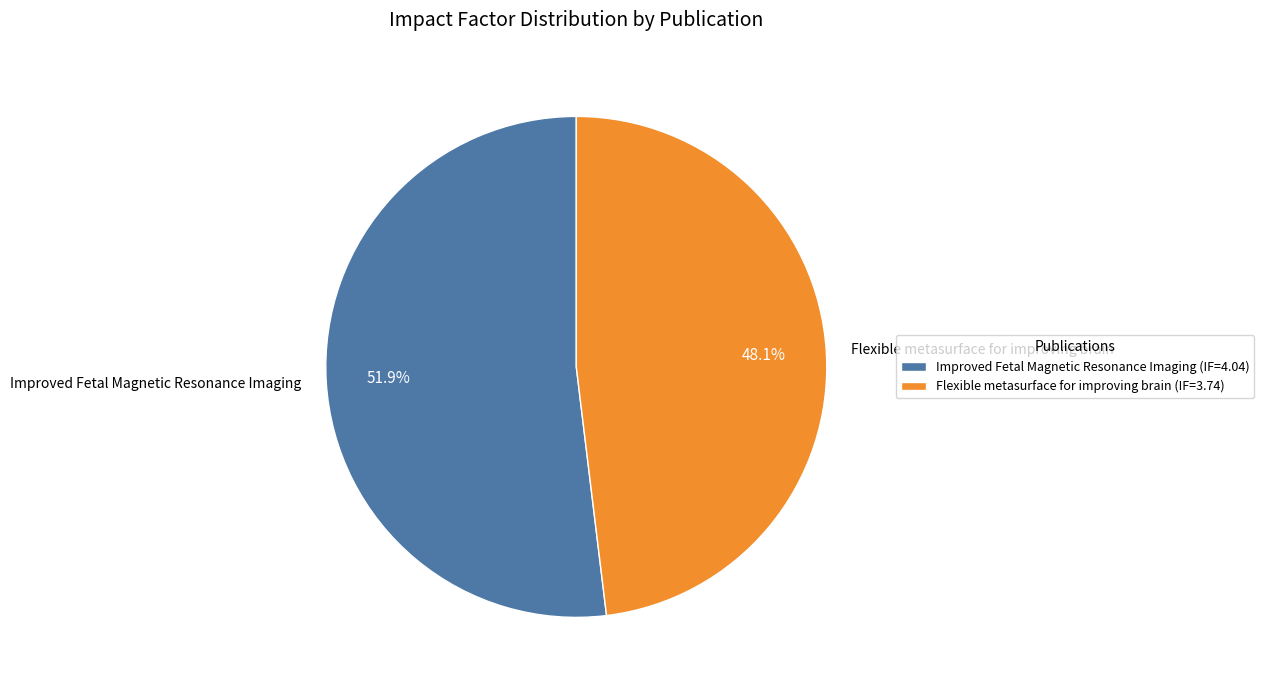

How many segments does this pie chart have?

2